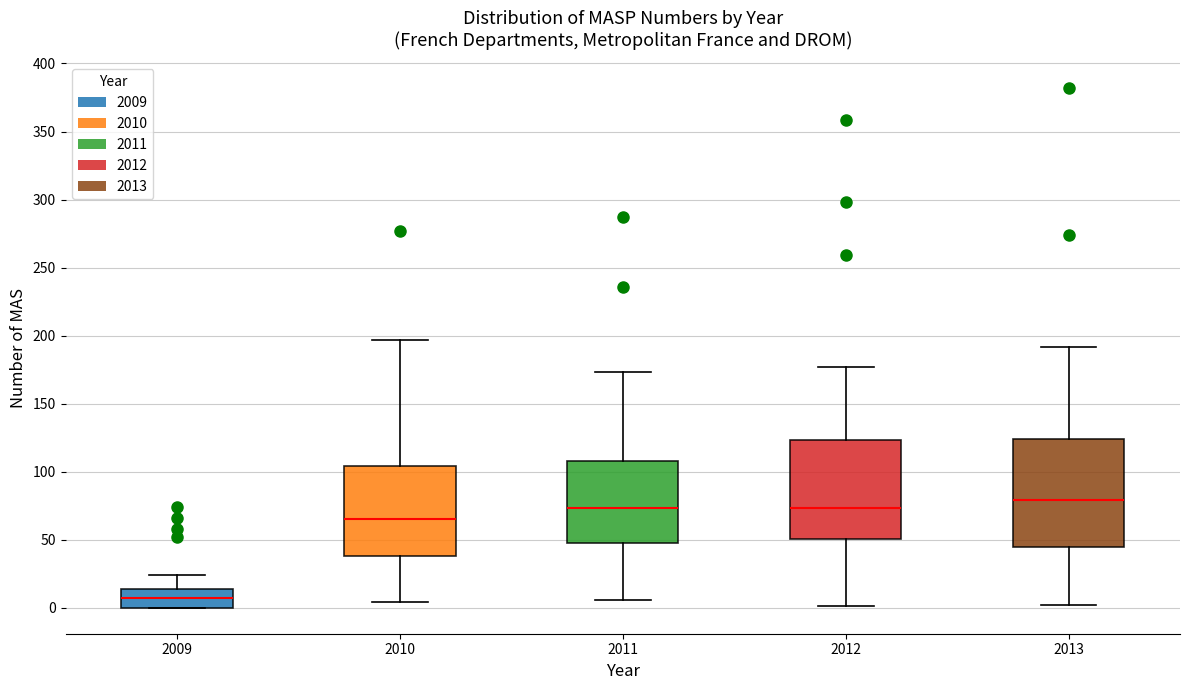

Where does the upper whisker of the box at x = 2012 end on the y-axis? The values are not printed on the chart, so give them approximately, as read against the axis.

175